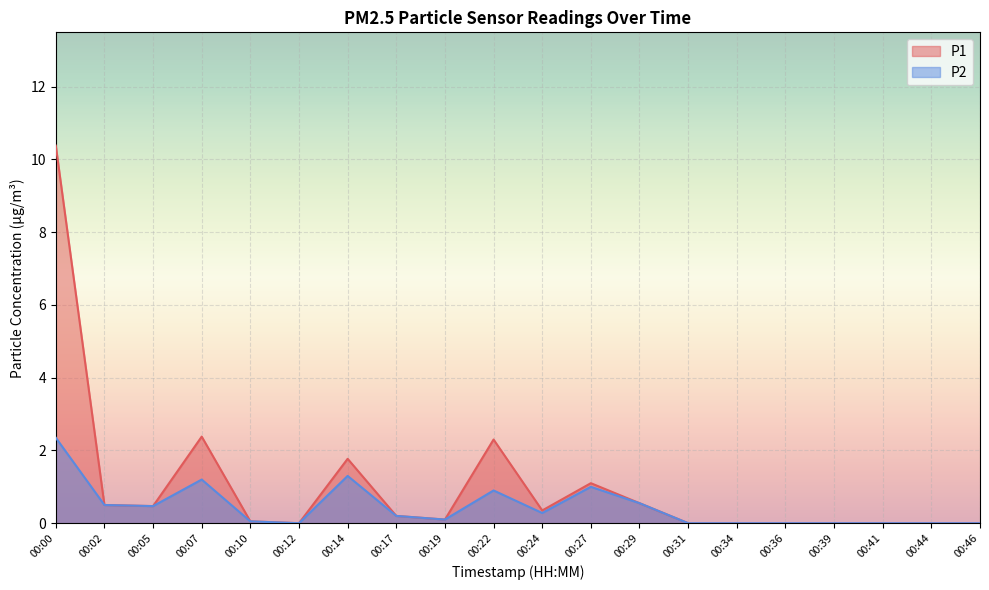

True or false: P2 has more than 1 points higher than both neighbors.

True